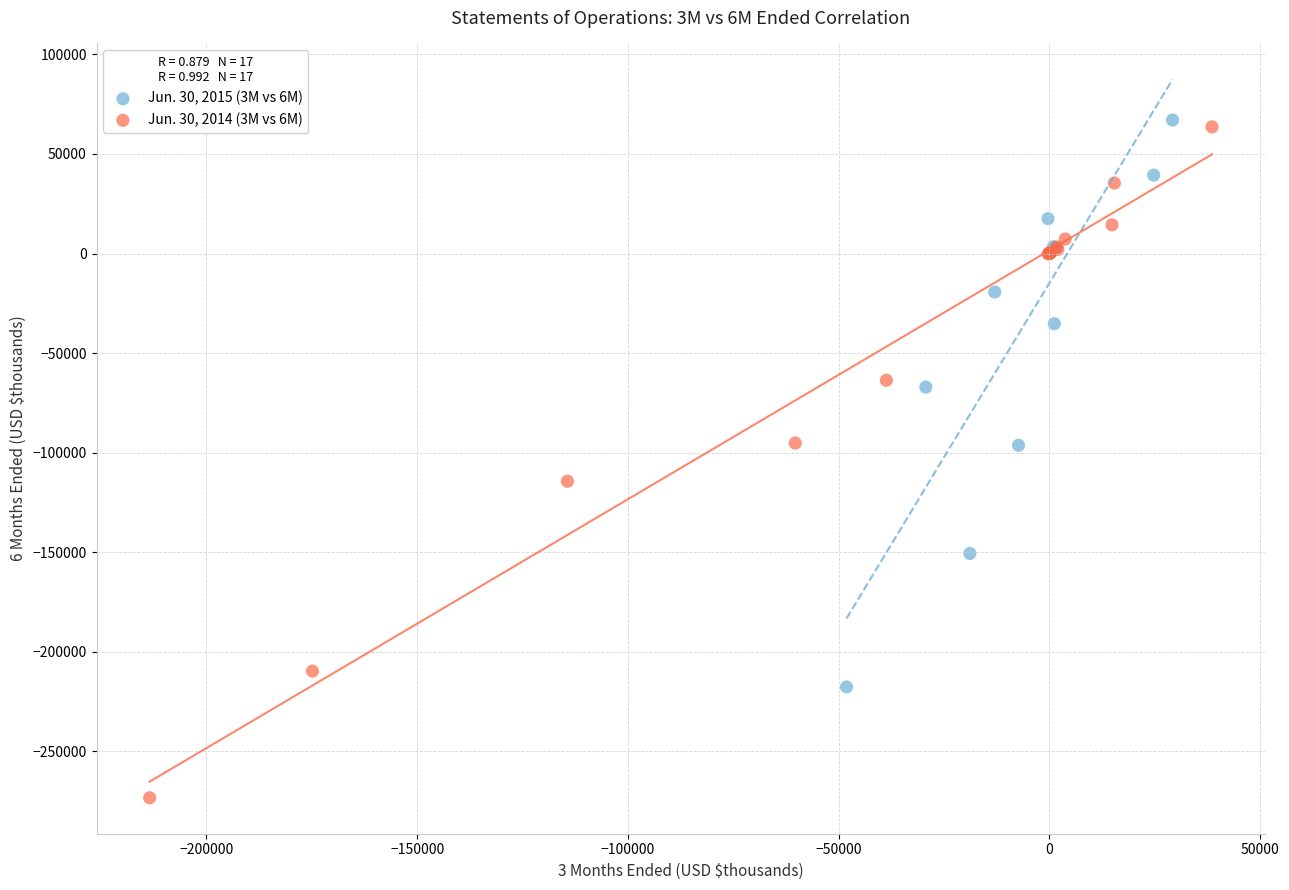

Which series contains the lowest Y value?

Jun. 30, 2014 (3M vs 6M)